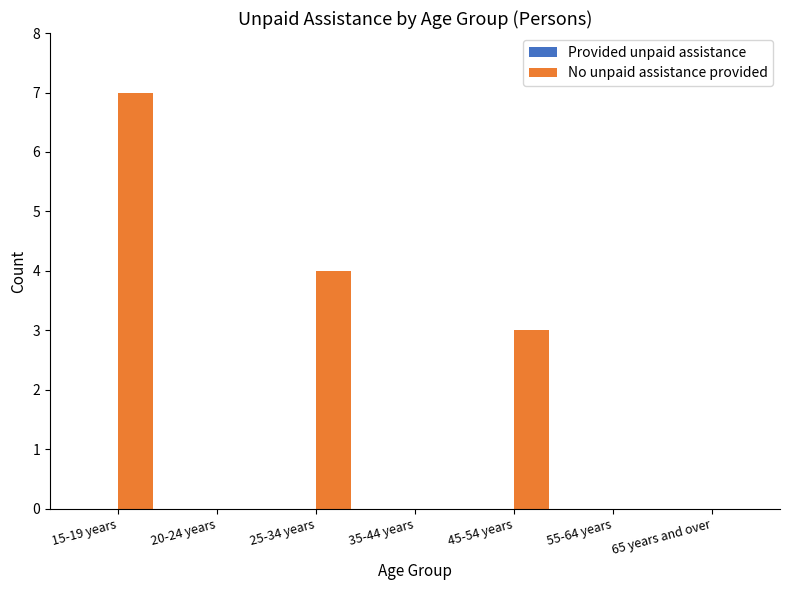

The value at 55-64 years is -4. True or false?

False